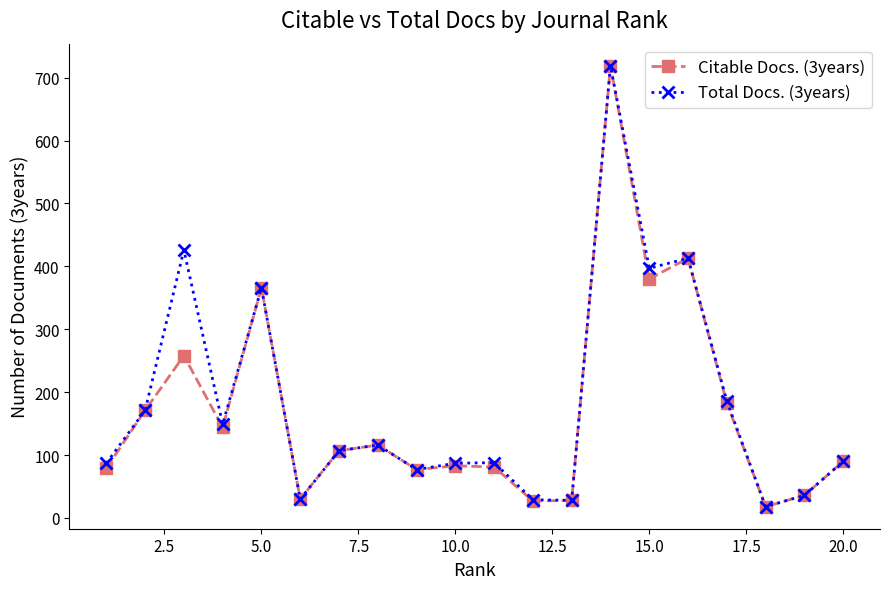

Count the number of data series in this chart.

2